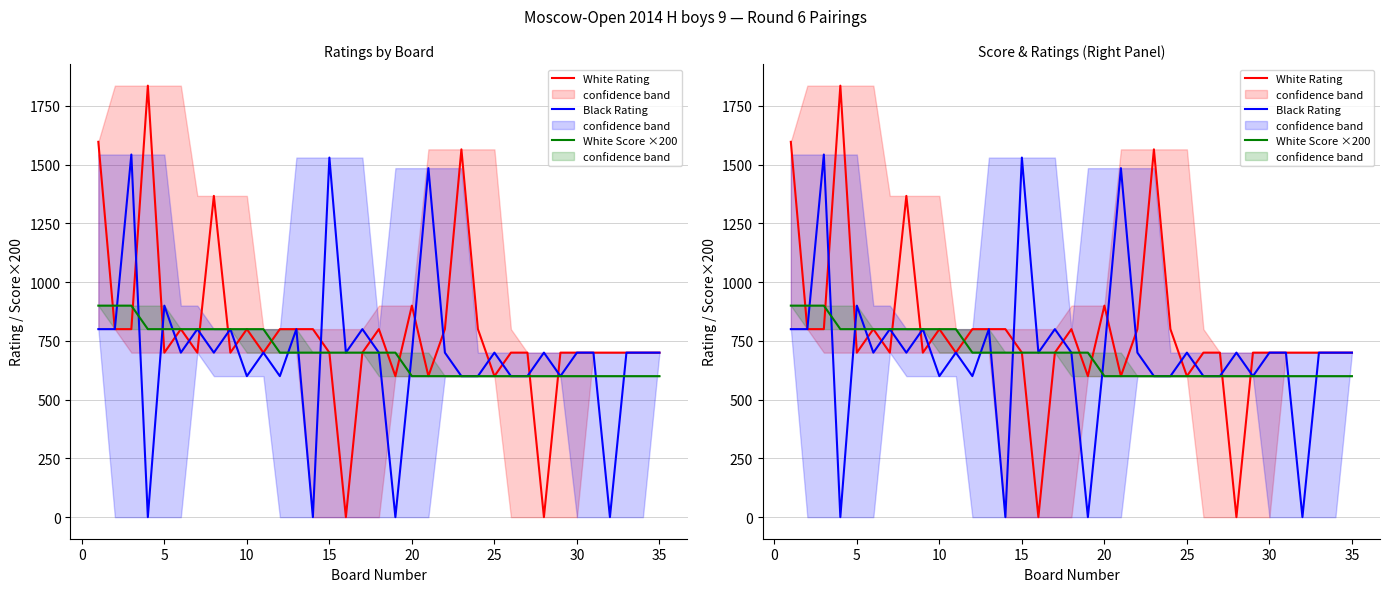

What are all the series names shown in the legend?

White Rating, Black Rating, White Score ×200